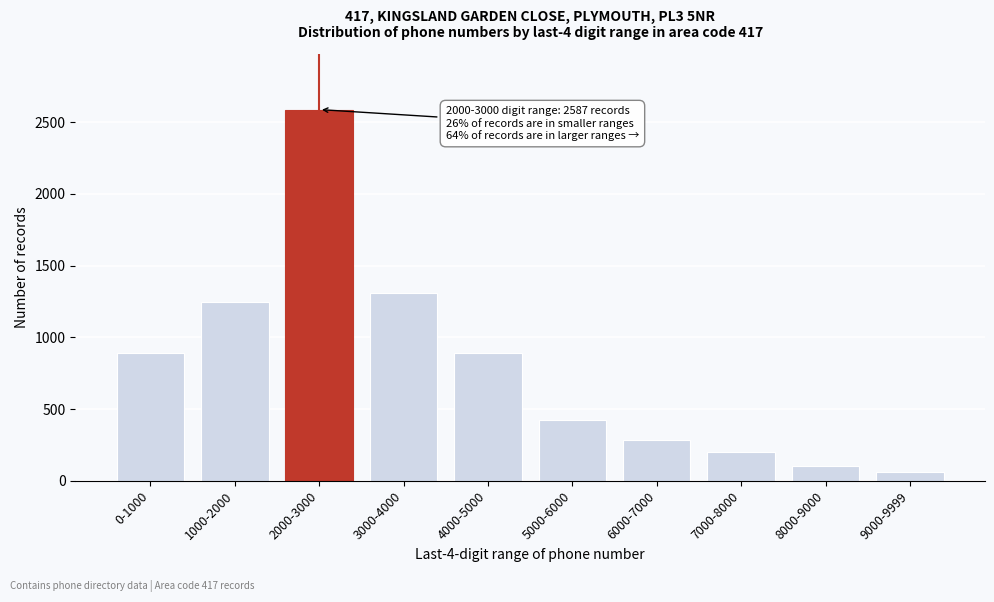

Reading left to right, list all the values displayed in this chart.

892	1245	2587	1312	892	421	287	198	103	62